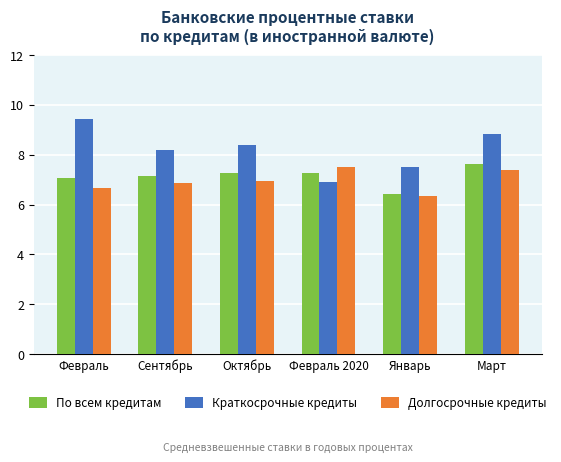

The value of По всем кредитам at Февраль 2020 is 7.3. True or false?

True